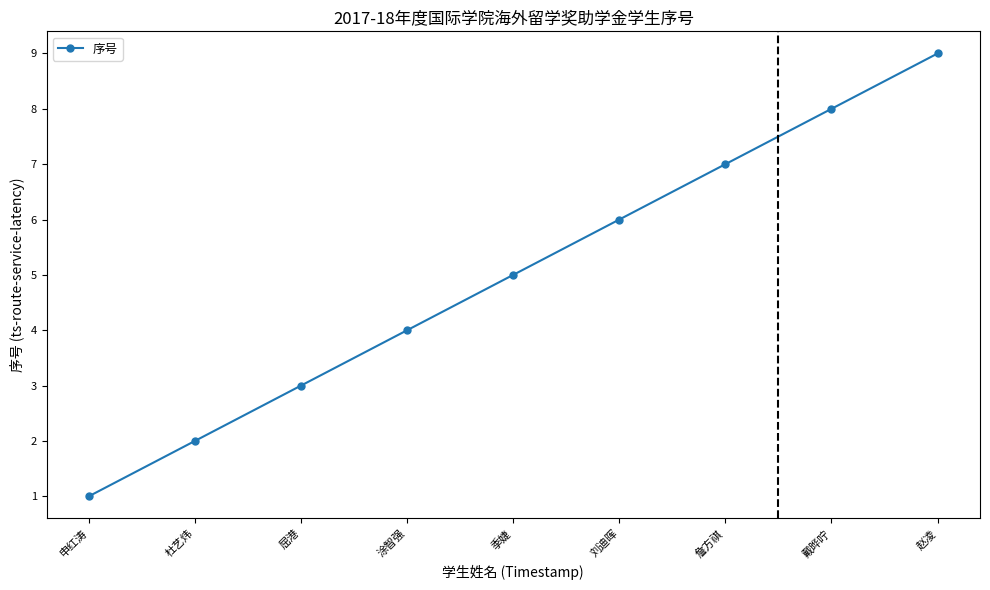

What is the average value?

5